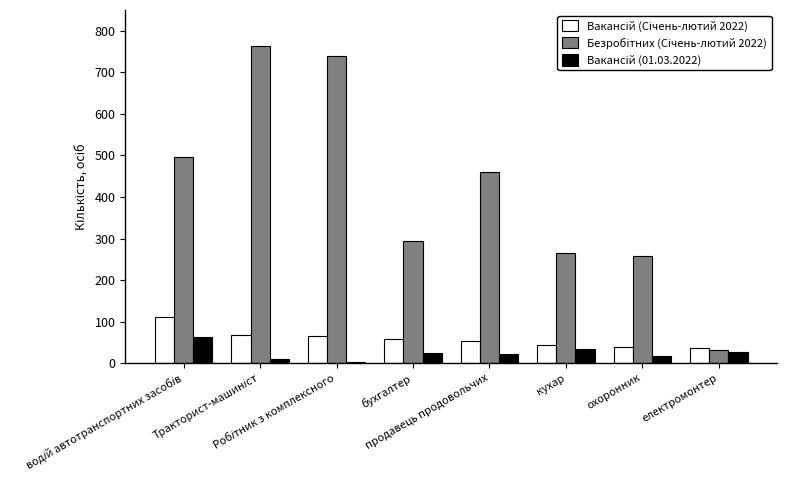

At how many categories does at least one series exceed 157?

7